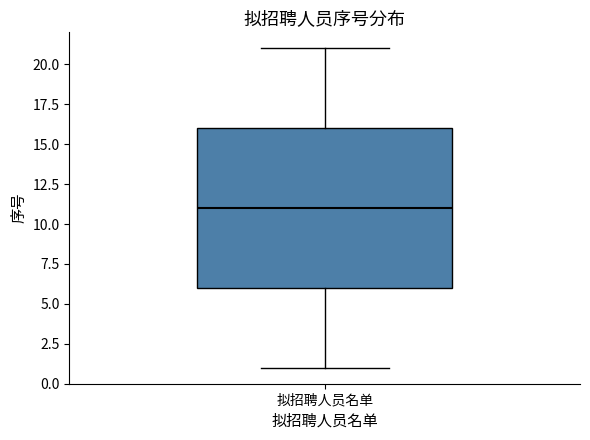

Transcribe this box plot: give where the median line is, the range the box spans, and where the two whiskers end, as read against the y-axis. The values are not printed on the chart, so give them approximately, as read against the axis.

median 11, box 6 to 16, whiskers 1 to 21